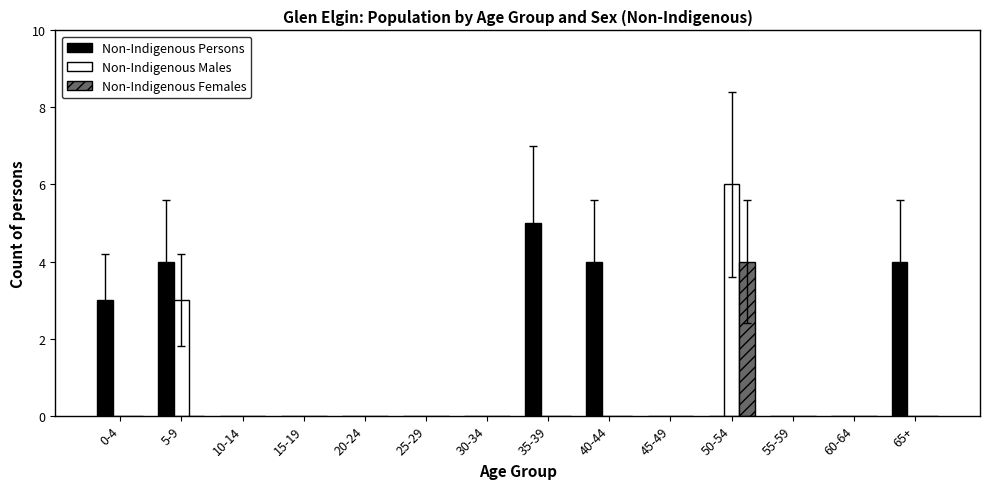

Are the bars horizontal?

No